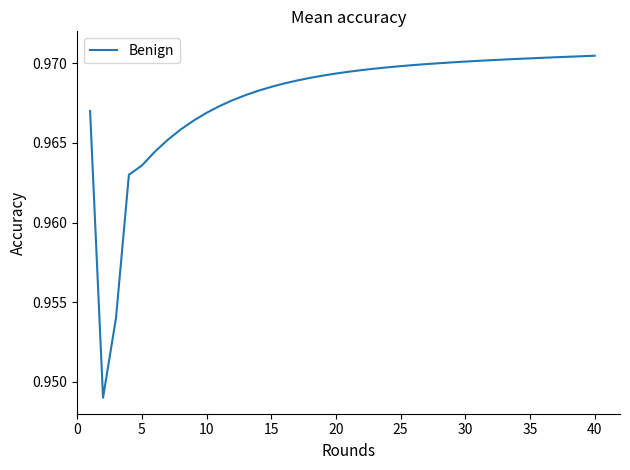

The chart shows a value of 0.6 at 25. True or false?

False